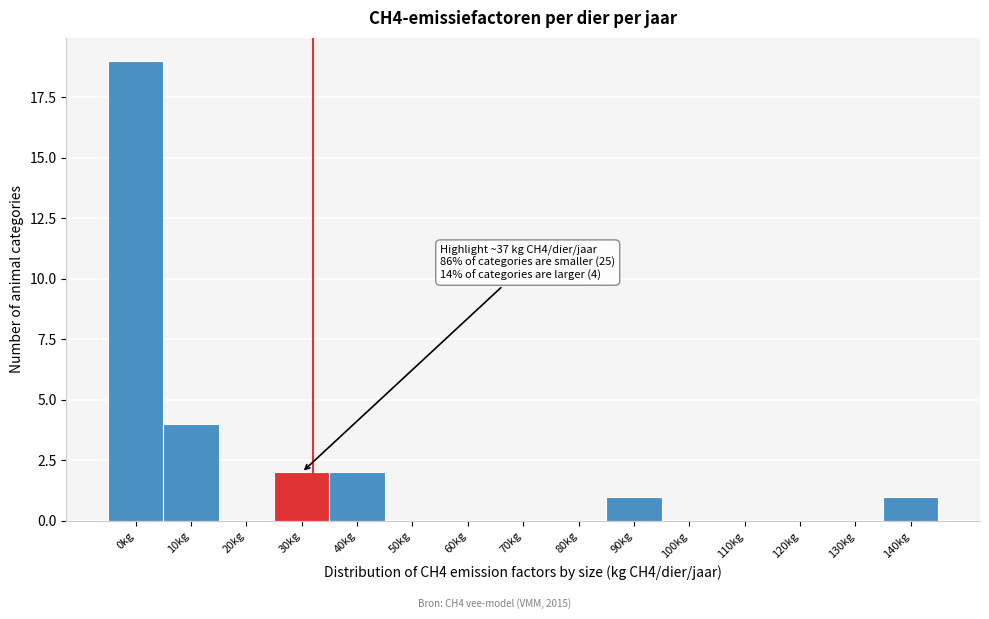

Reading left to right, what are all the values shown in this chart?

0kg=19	10kg=4	20kg=0	30kg=2	40kg=2	50kg=0	60kg=0	70kg=0	80kg=0	90kg=1	100kg=0	110kg=0	120kg=0	130kg=0	140kg=1